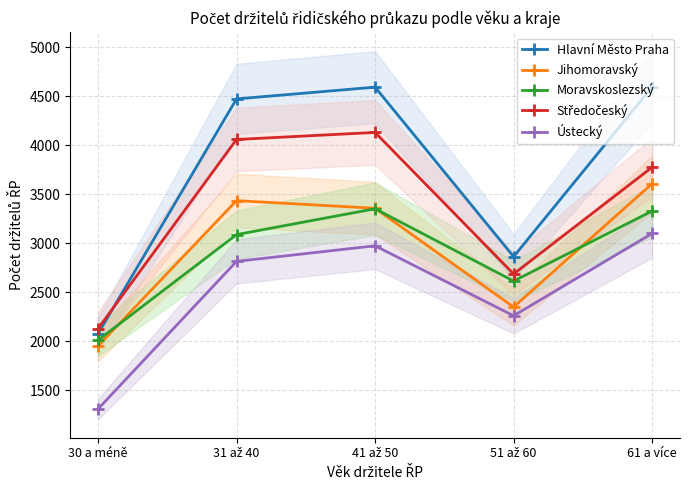

What is the average value of the Středočeský series?

3356